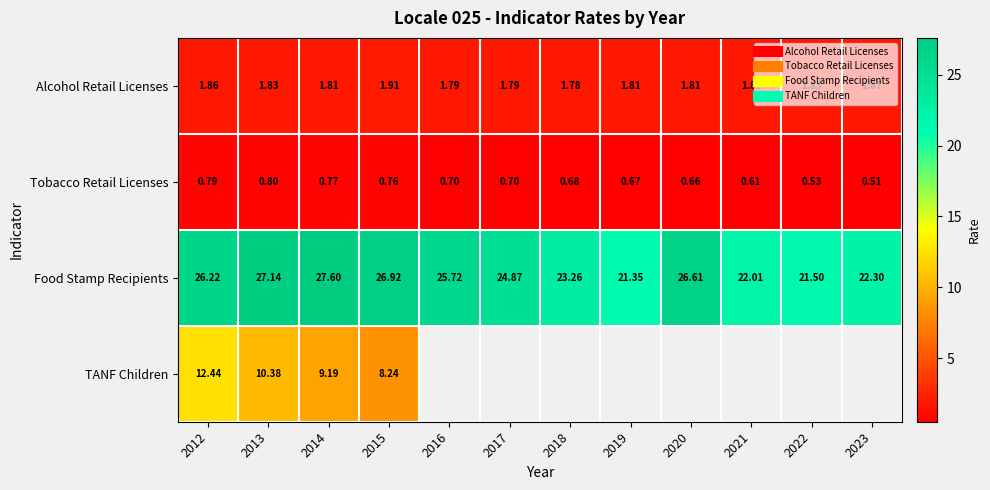

The value of Alcohol Retail Licenses at 2019 is 3.1. True or false?

False